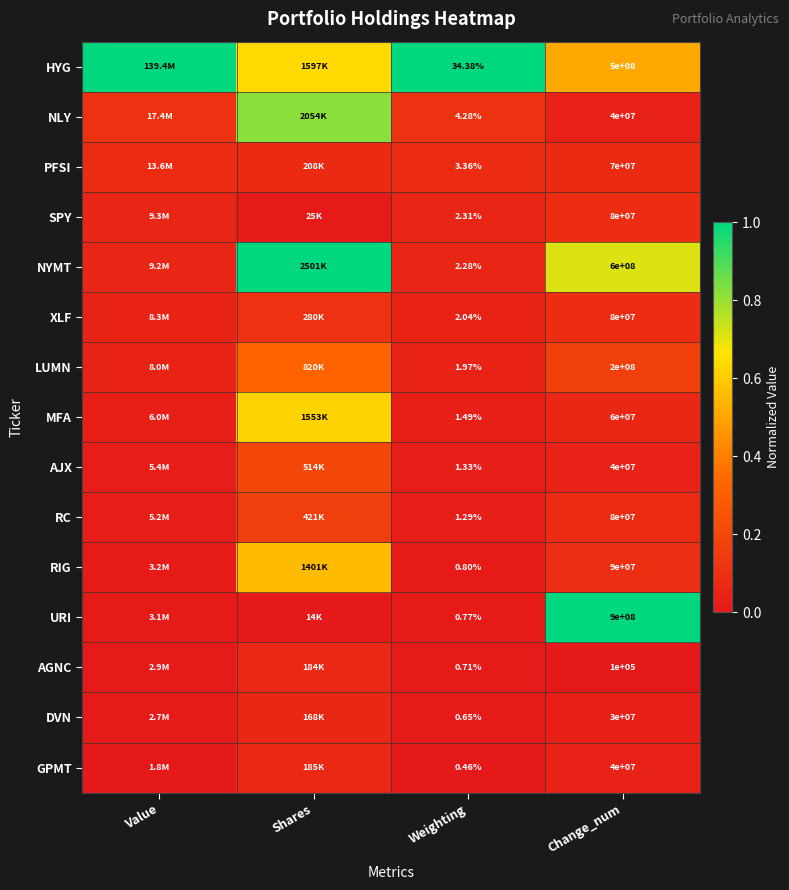

At Weighting, list the series in order from largest to smallest.

HYG, NLY, PFSI, SPY, NYMT, XLF, LUMN, MFA, AJX, RC, RIG, URI, AGNC, DVN, GPMT